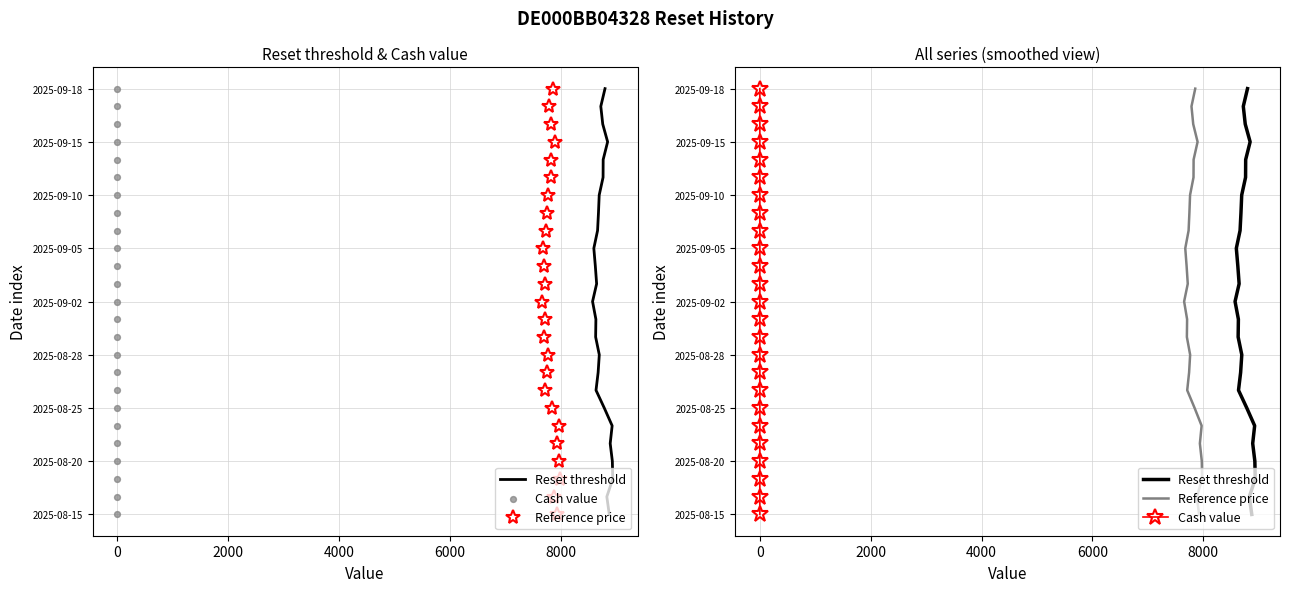

Is the value of Reference price at 4000 greater than the value of Reset threshold at 18?

No